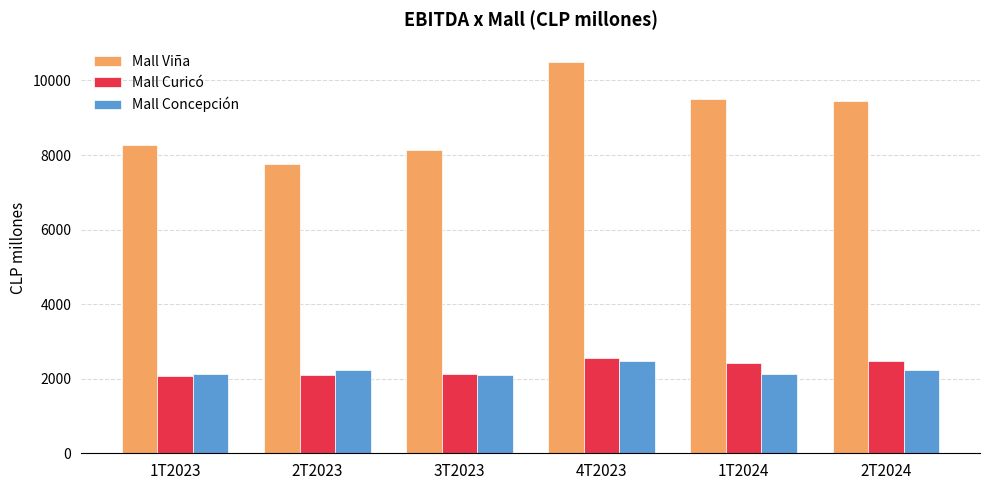

What is the difference between the maximum and minimum values in the Mall Curicó series?

481.0